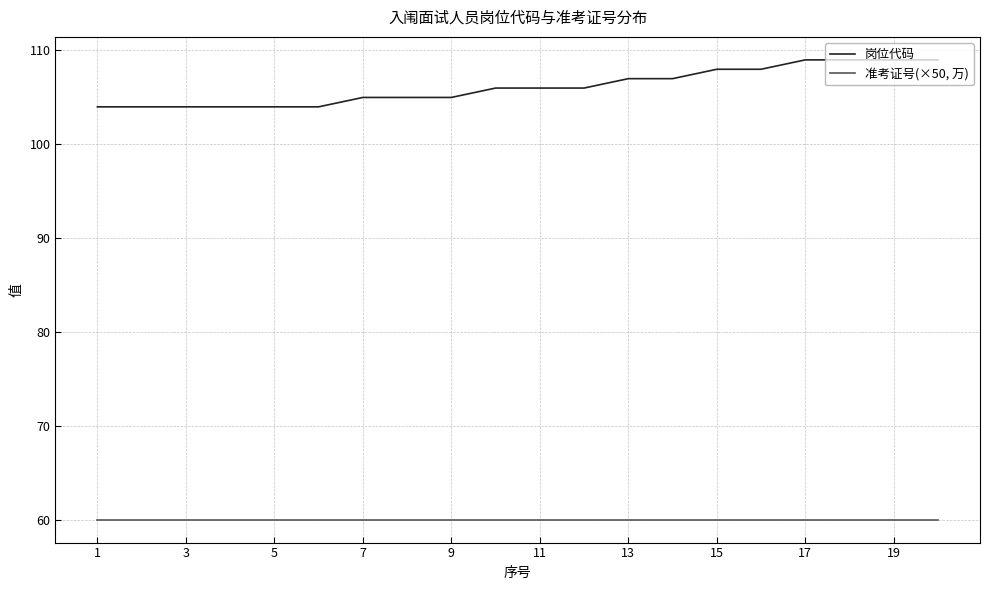

What is the maximum value for 岗位代码?

109.0